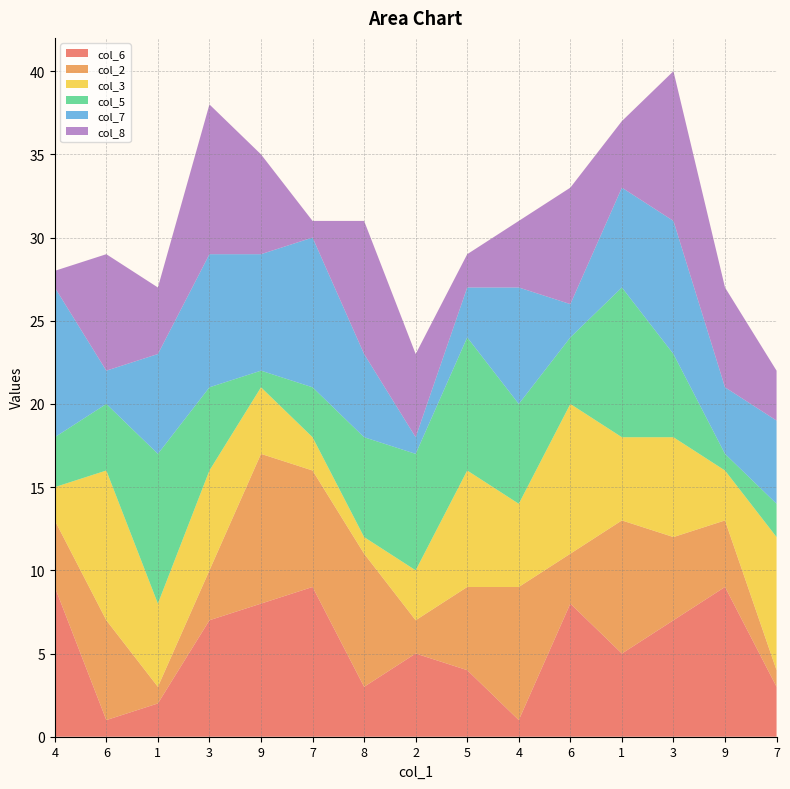

Reading right to left, transcribe all the data shown in this chart.

col_6: 7=3	9=9	3=7	1=5	6=8	4=1	5=4	2=5	8=3	7=9	9=8	3=7	1=2	6=1	4=9
col_2: 7=1	9=4	3=5	1=8	6=3	4=8	5=5	2=2	8=8	7=7	9=9	3=3	1=1	6=6	4=4
col_3: 7=8	9=3	3=6	1=5	6=9	4=5	5=7	2=3	8=1	7=2	9=4	3=6	1=5	6=9	4=2
col_5: 7=2	9=1	3=5	1=9	6=4	4=6	5=8	2=7	8=6	7=3	9=1	3=5	1=9	6=4	4=3
col_7: 7=5	9=4	3=8	1=6	6=2	4=7	5=3	2=1	8=5	7=9	9=7	3=8	1=6	6=2	4=9
col_8: 7=3	9=6	3=9	1=4	6=7	4=4	5=2	2=5	8=8	7=1	9=6	3=9	1=4	6=7	4=1